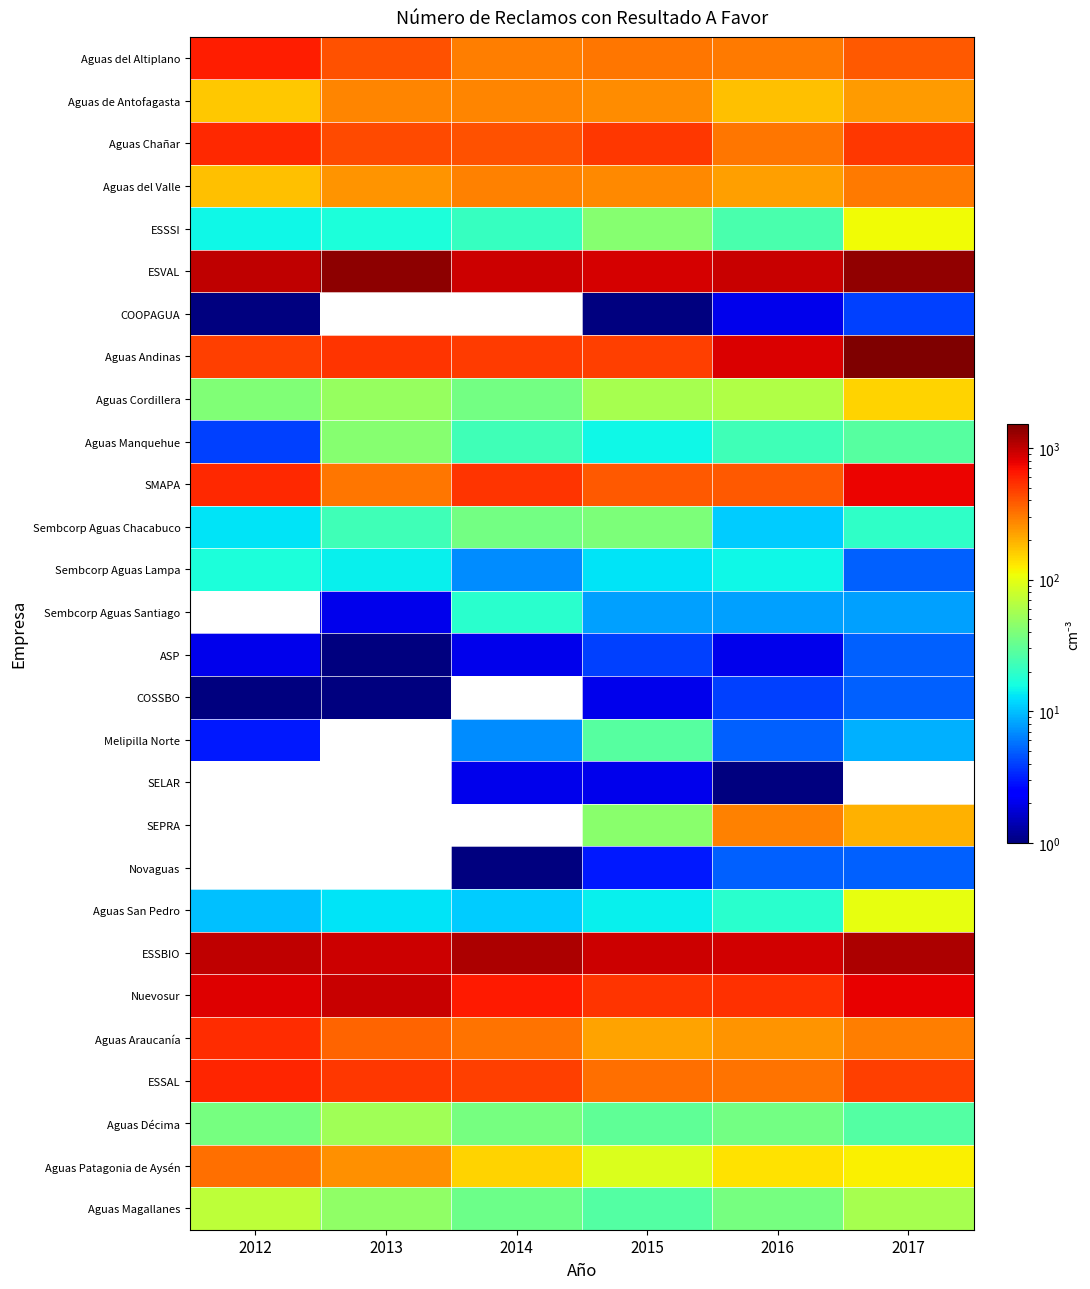

The ESSBIO series shows 337.4 at 2015. True or false?

False